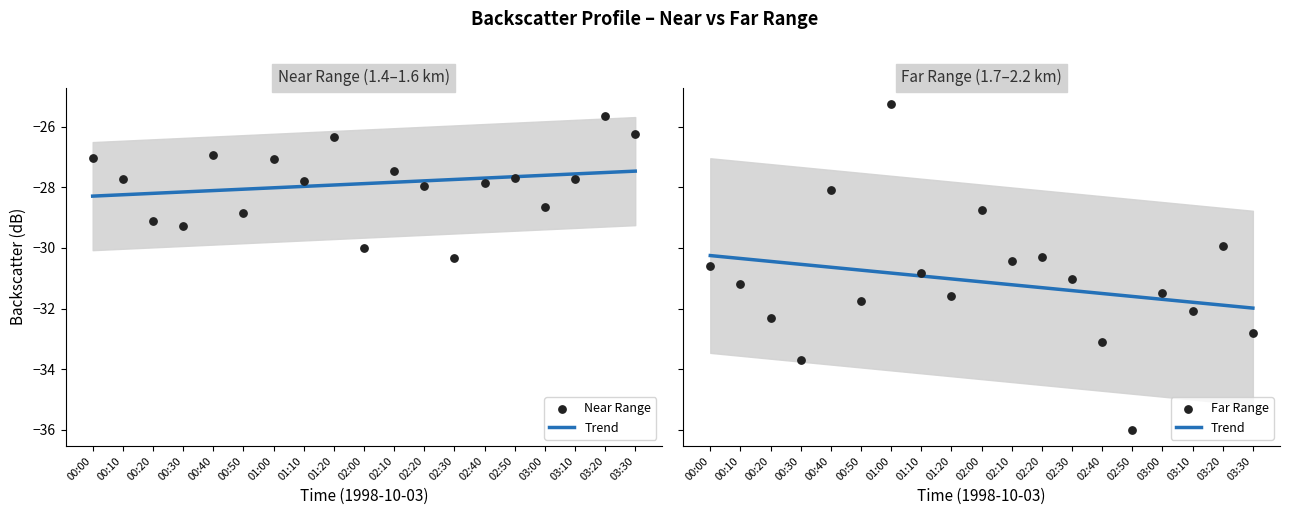

What are all the series names shown in the legend?

Trend, Near Range, Far Range